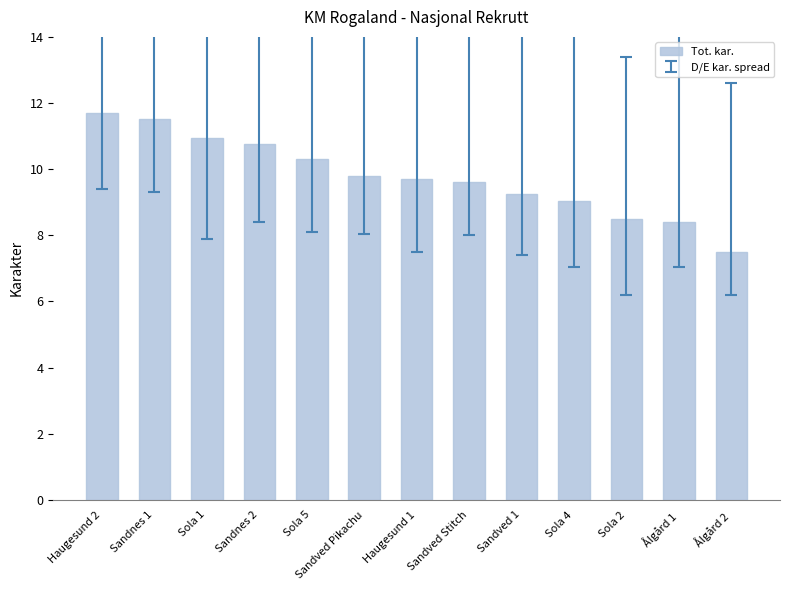

What is the sum of all values?

127.0